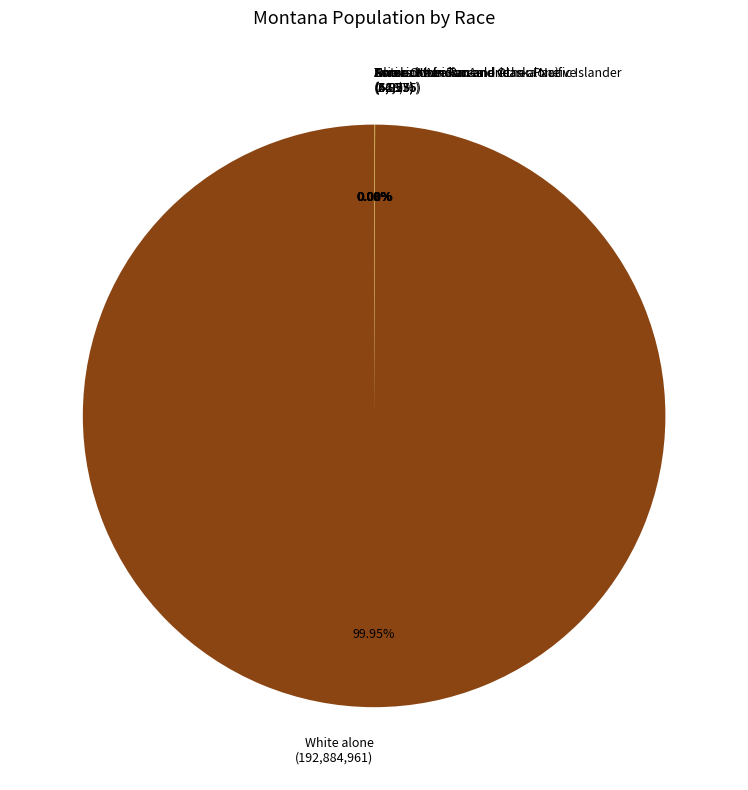

Which category accounts for the majority?

White alone